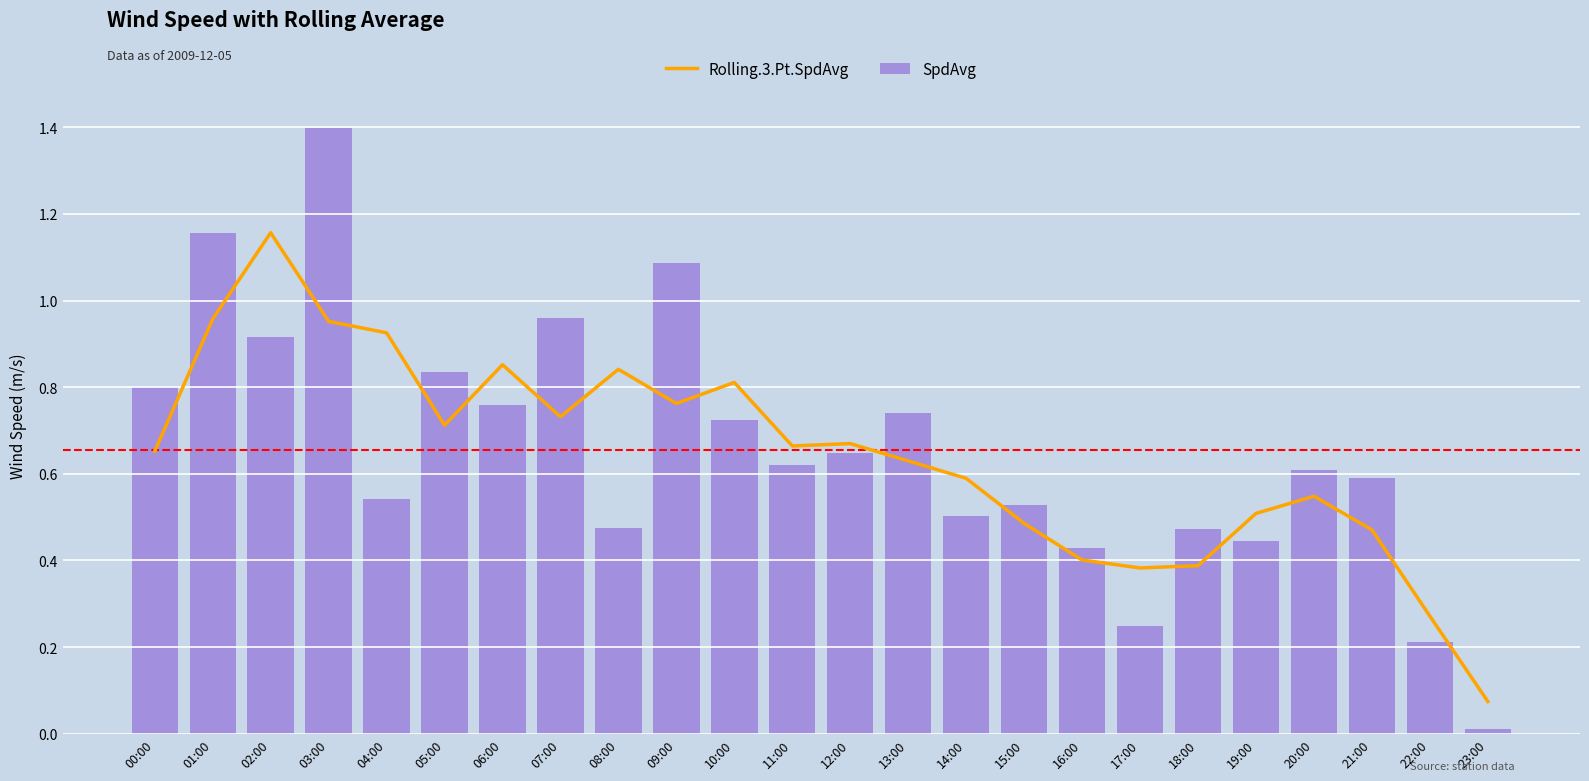

At how many categories does at least one series exceed 0?

24